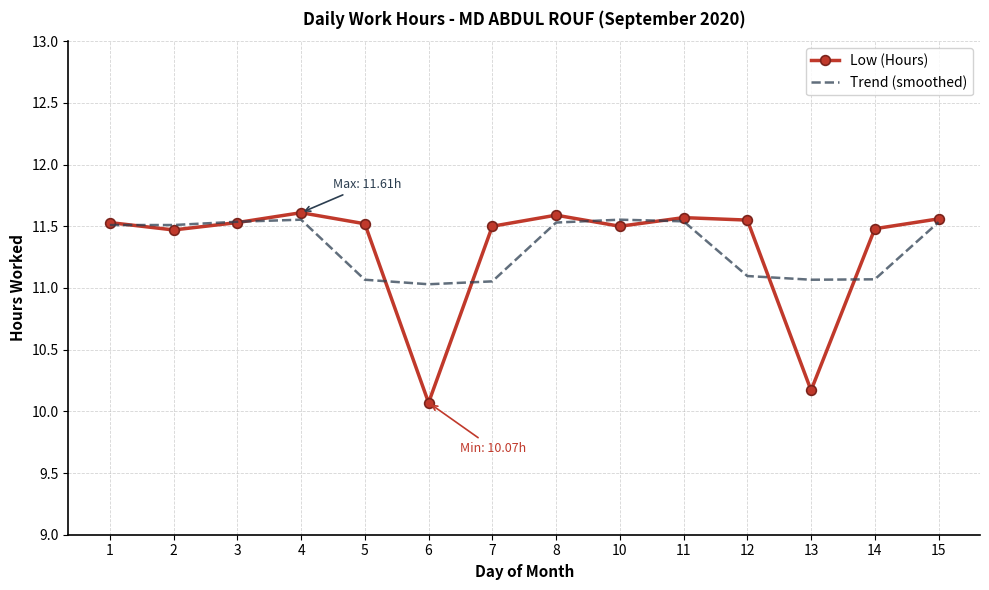

What is the difference between the maximum and minimum values in the Trend (smoothed) series?

0.5